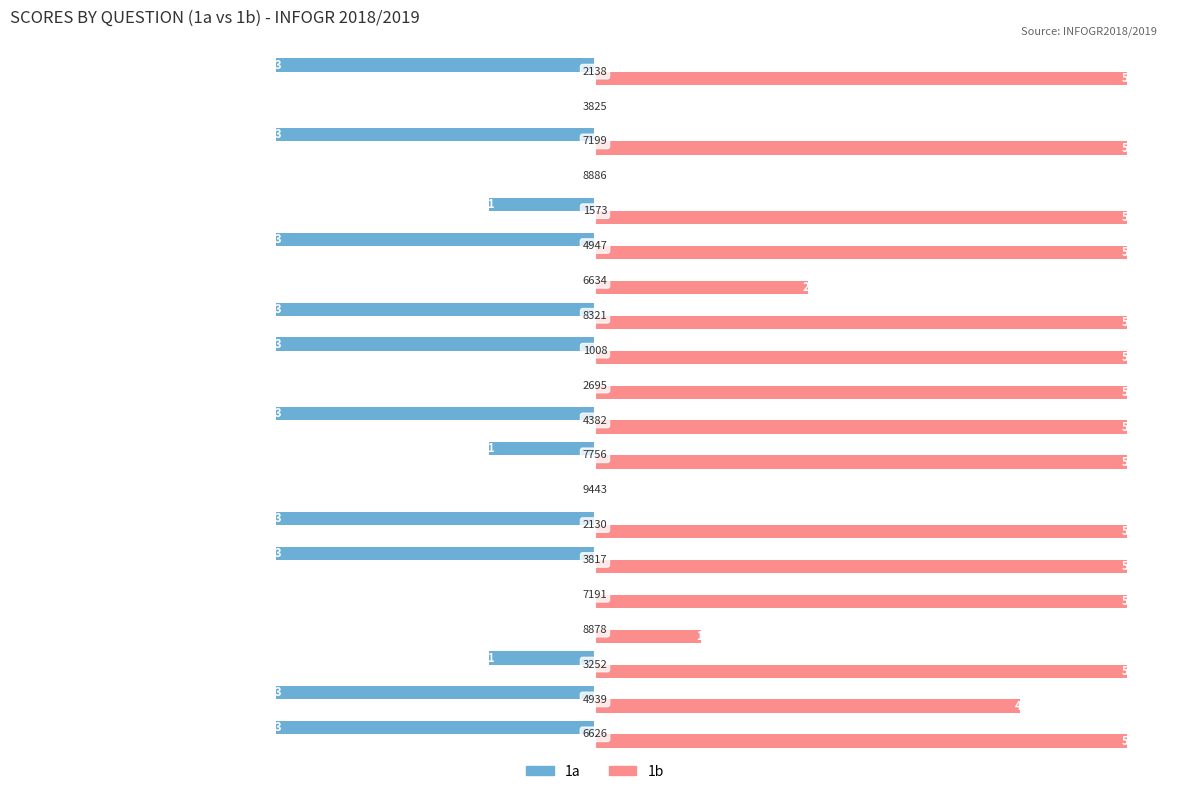

What is the difference between the second highest and second lowest values in the 1b series?

5